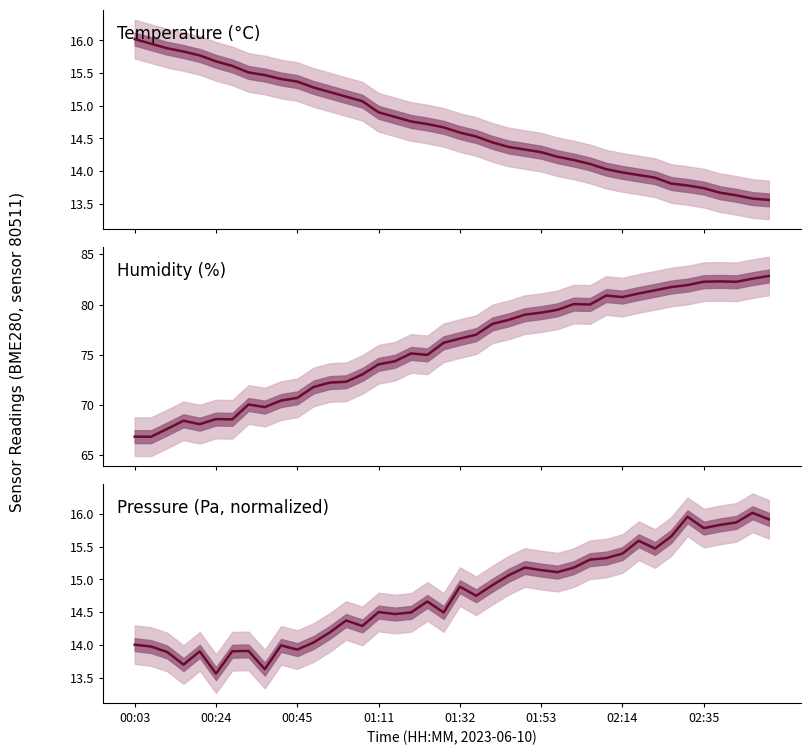

Between which two adjacent categories do temperature and pressure first intersect?

19 and 20